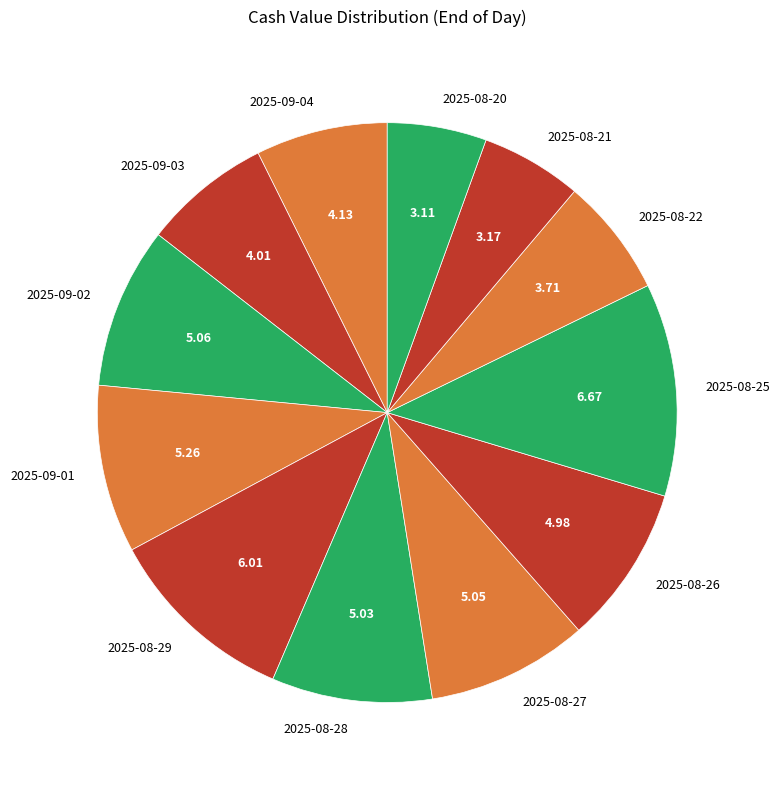

Count the number of slices in the pie.

12